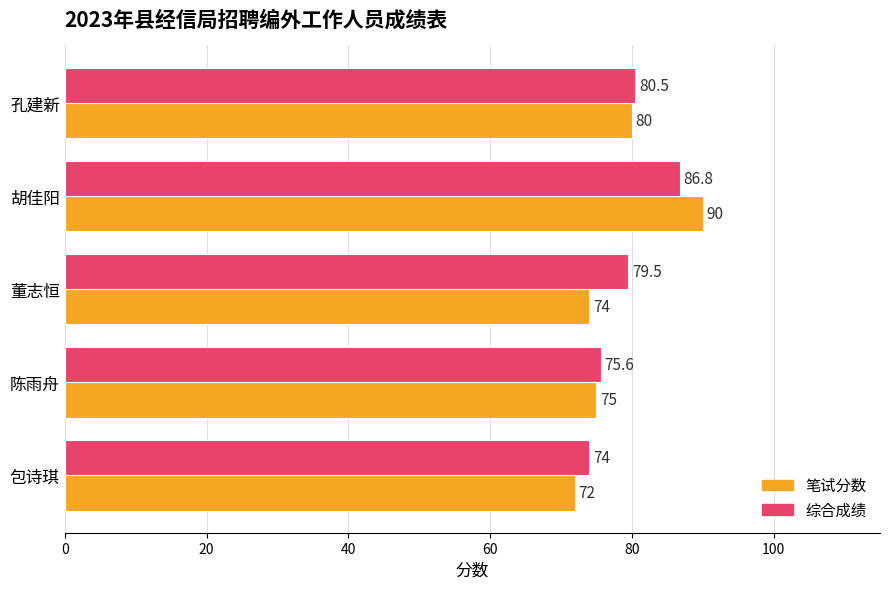

What is the sum of all 笔试分数 values?

391.0